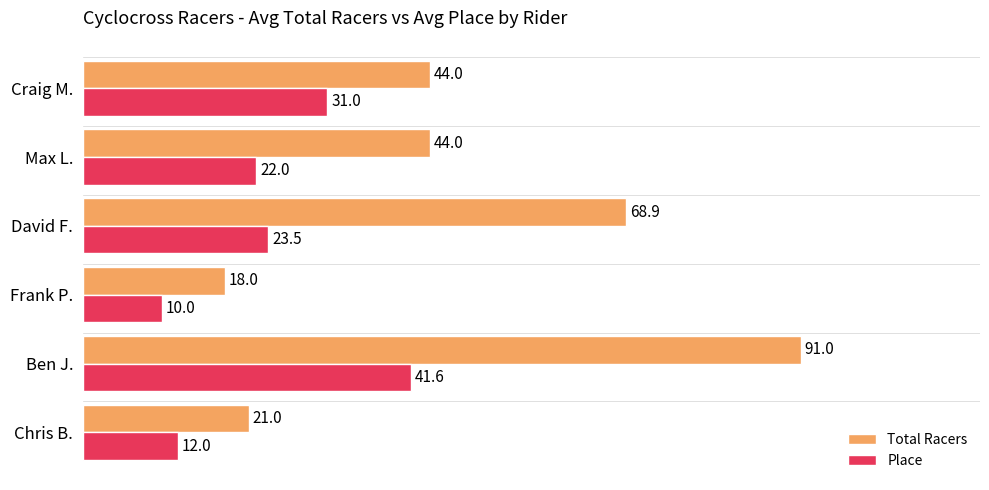

Which series has the largest total across all categories?

Total Racers